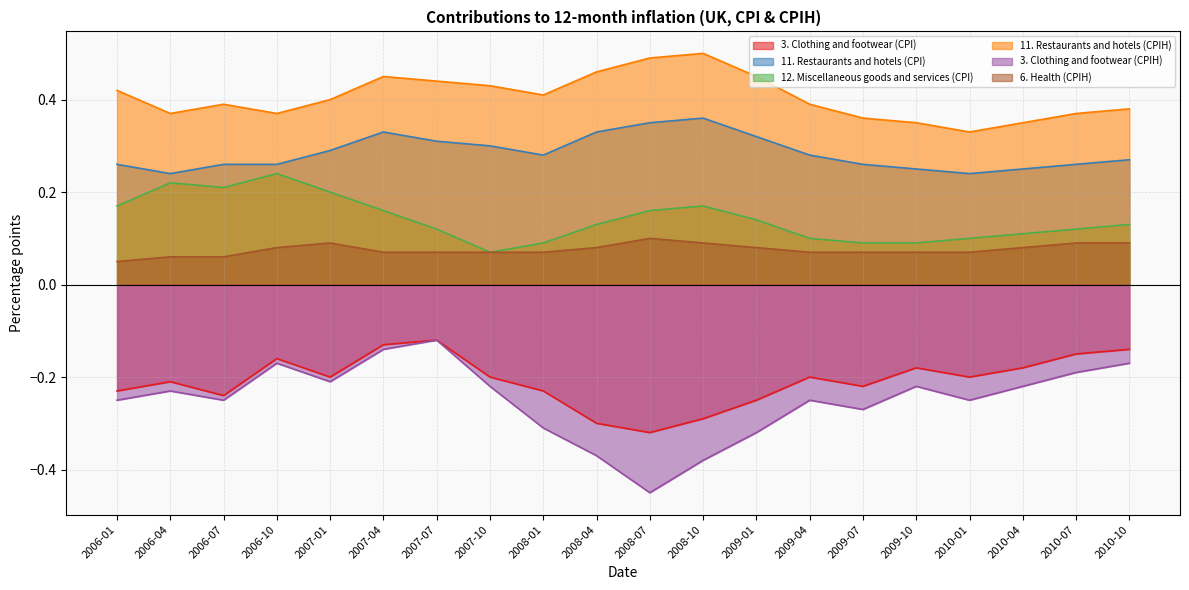

True or false: 3. Clothing and footwear (CPI) has a value of -0.1 at 2007-07.

True